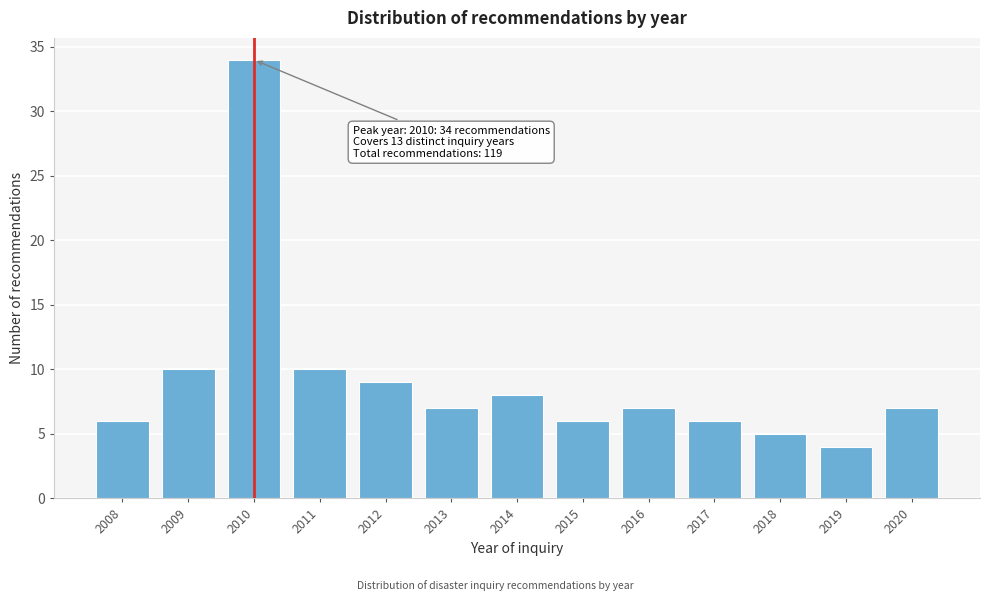

Reading right to left, list all the values displayed in this chart.

2020=7	2019=4	2018=5	2017=6	2016=7	2015=6	2014=8	2013=7	2012=9	2011=10	2010=34	2009=10	2008=6